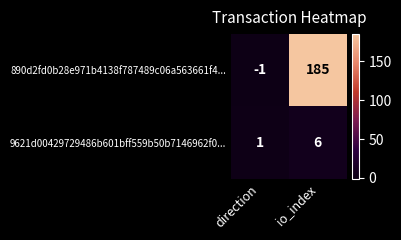

What is the spread (max minus min) of values at io_index?

179